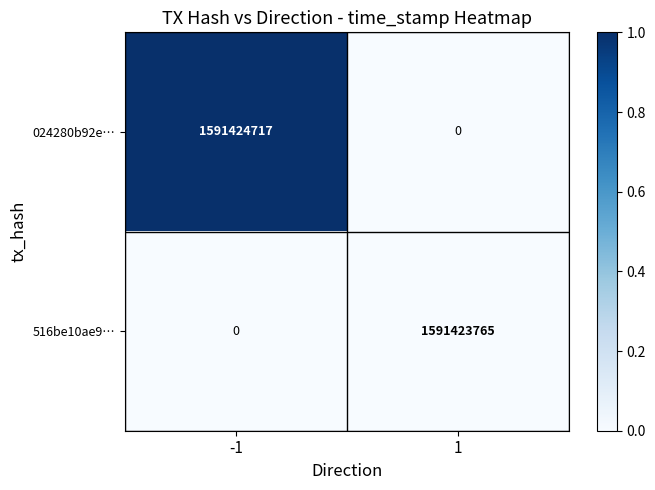

Reading left to right, what are all the values shown in this chart?

024280b92e…: -1=1591424717	1=0
516be10ae9…: -1=0	1=1591423765